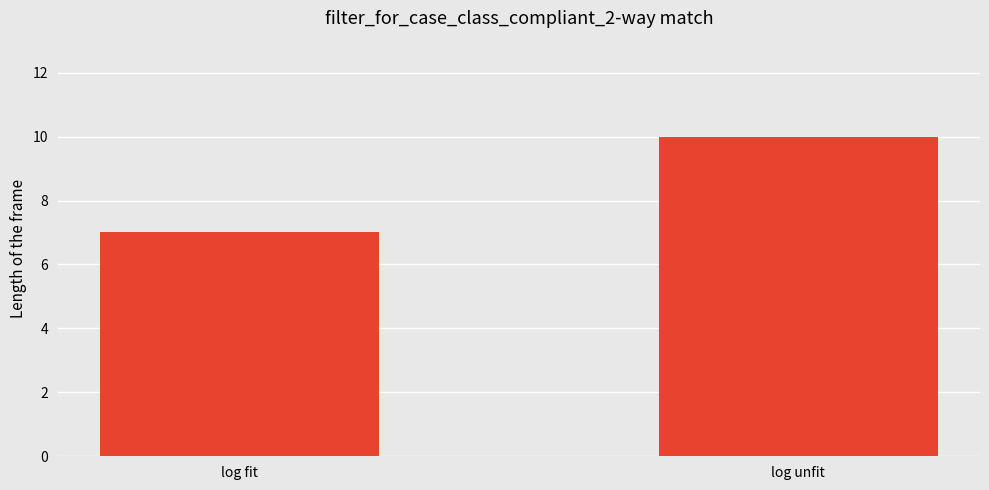

Are the bars grouped side by side (vs. stacked)?

No